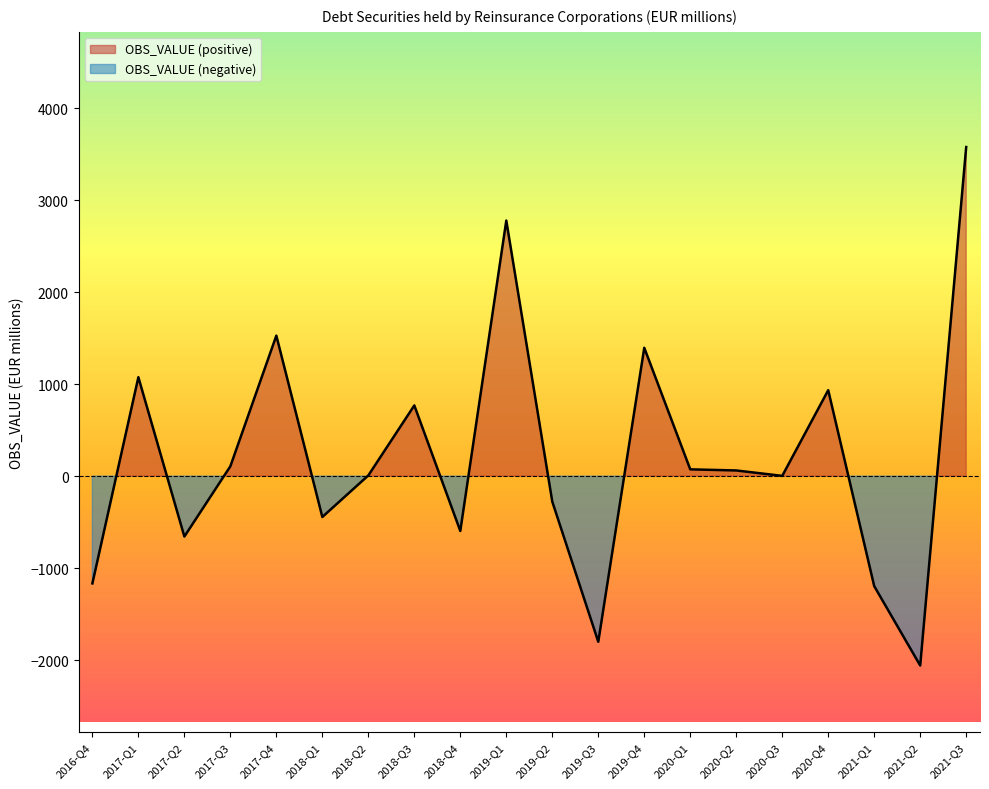

How many interior local valleys (lower than both neighbors) does the data have?

6